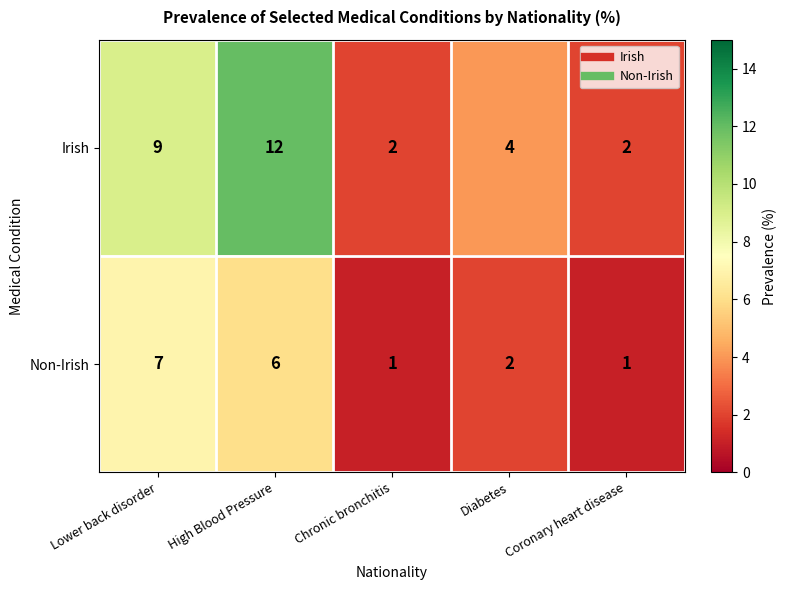

Where does the Irish series first go above 4?

Lower back disorder